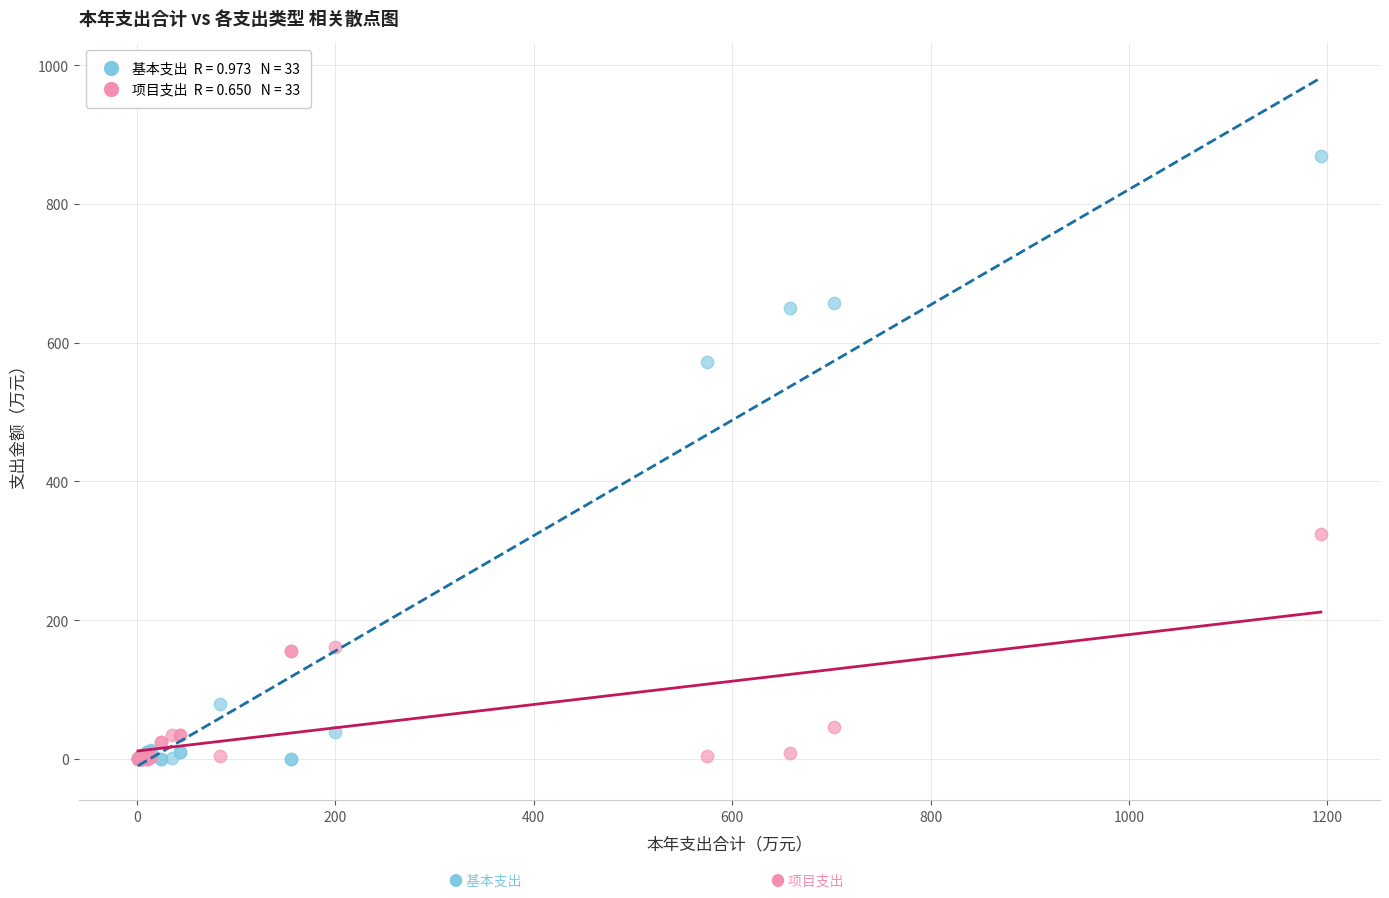

Across all series, what Y value is closest to 434?

323.6